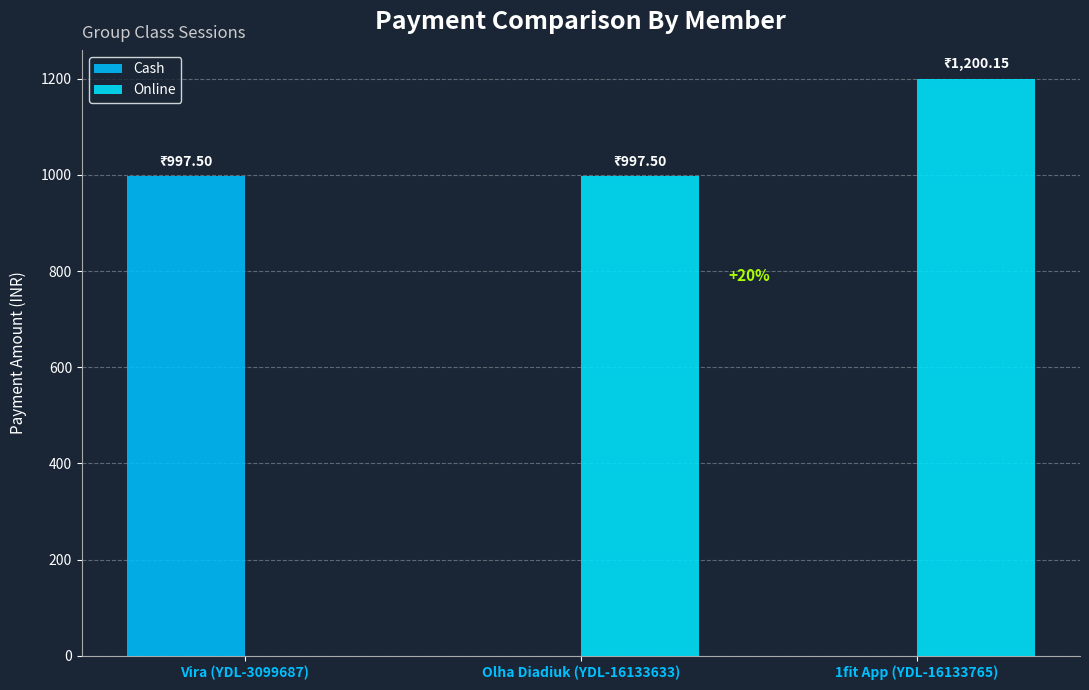

What is the average value of the Online series?

732.6